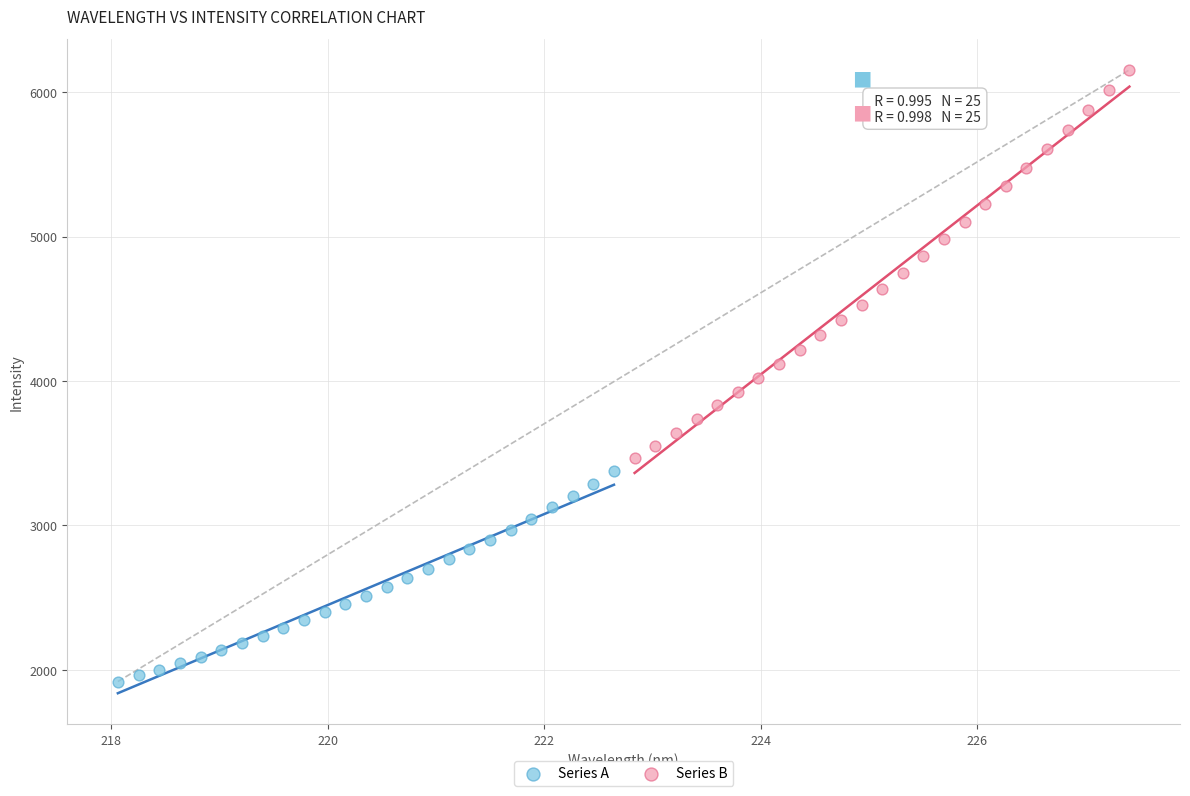

Which series contains the lowest Y value?

Series A